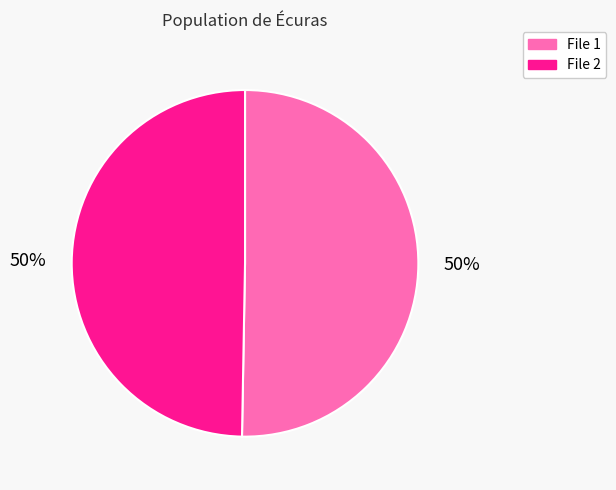

Is it true that File 2 is 41% of the pie?

False